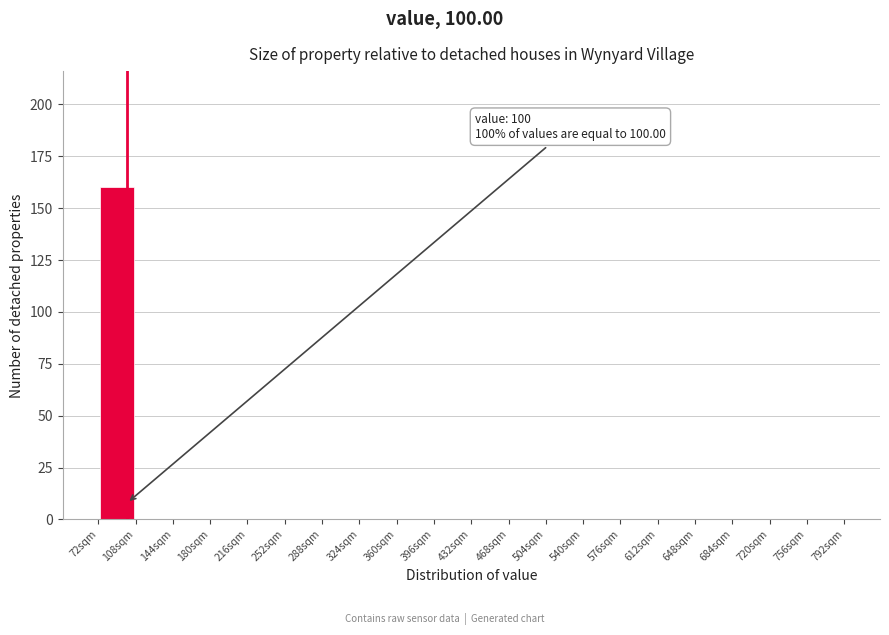

Which range on the x-axis has the tallest bar?

72 to 108